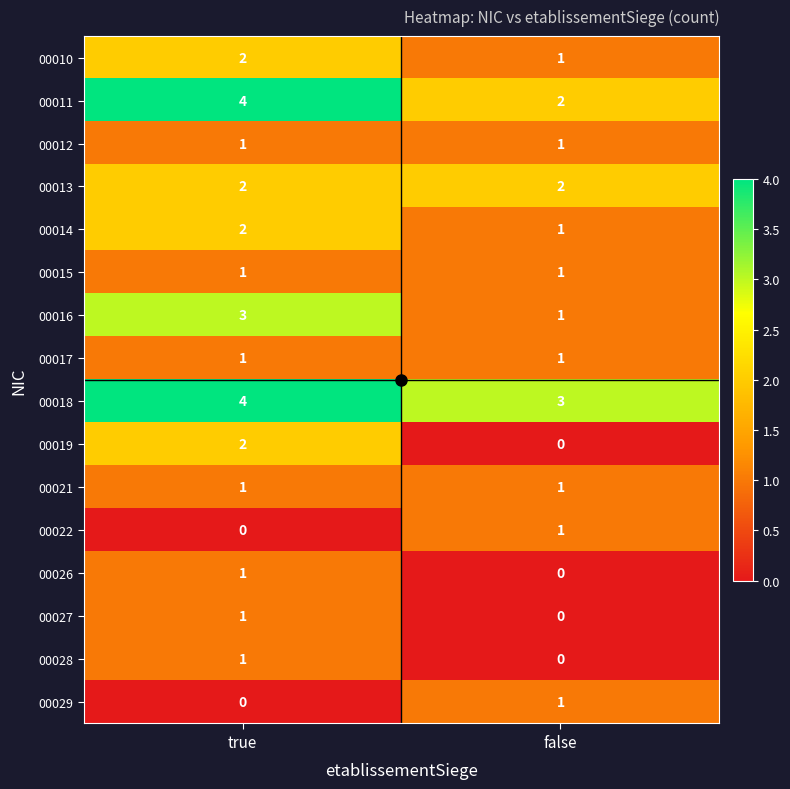

Is the value of 00010 at false greater than the value of 00011 at false?

No